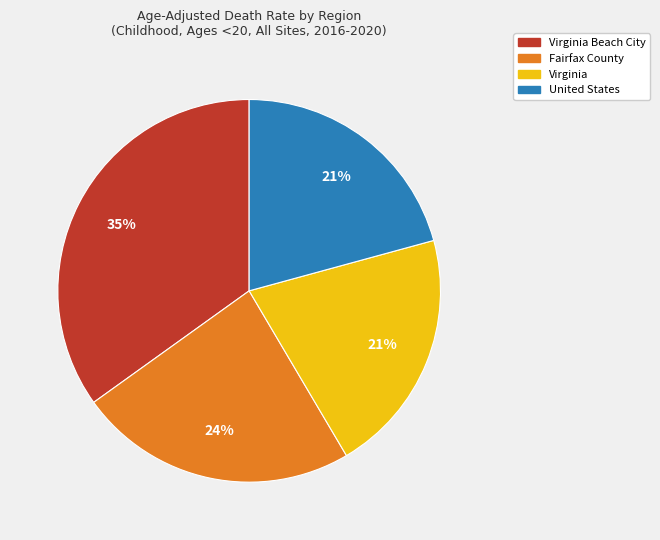

Does any single category account for the majority?

No